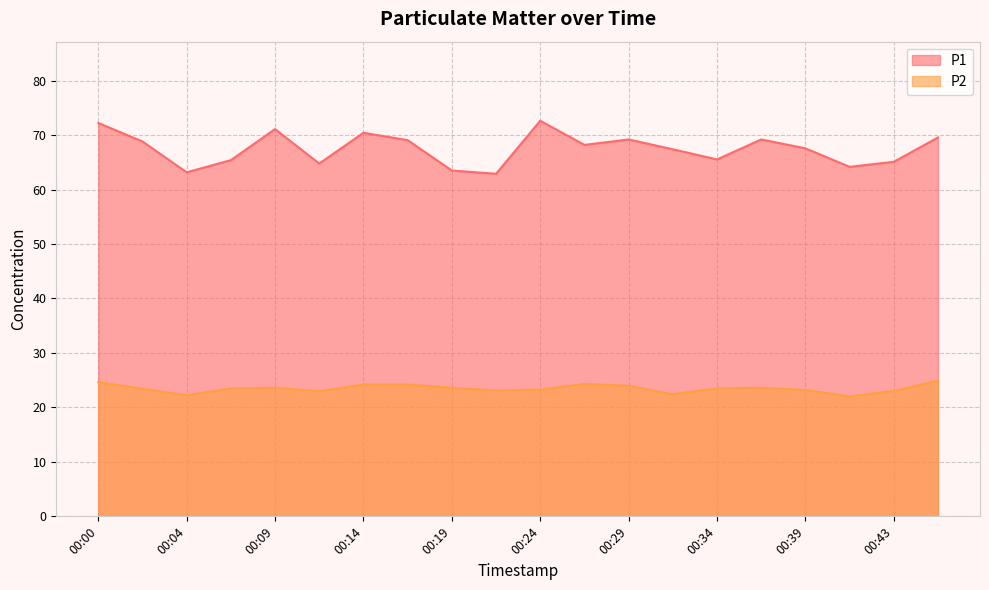

What is the value of the P1 point at the 2nd from the left?

68.8